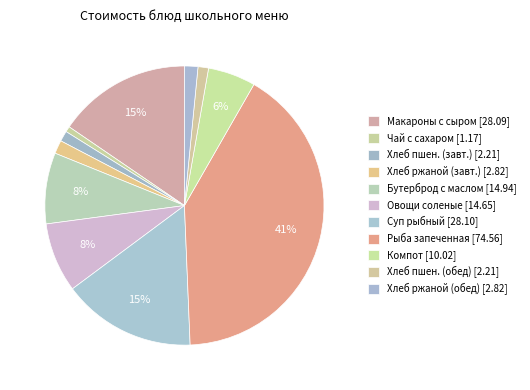

Count the number of slices in the pie.

11